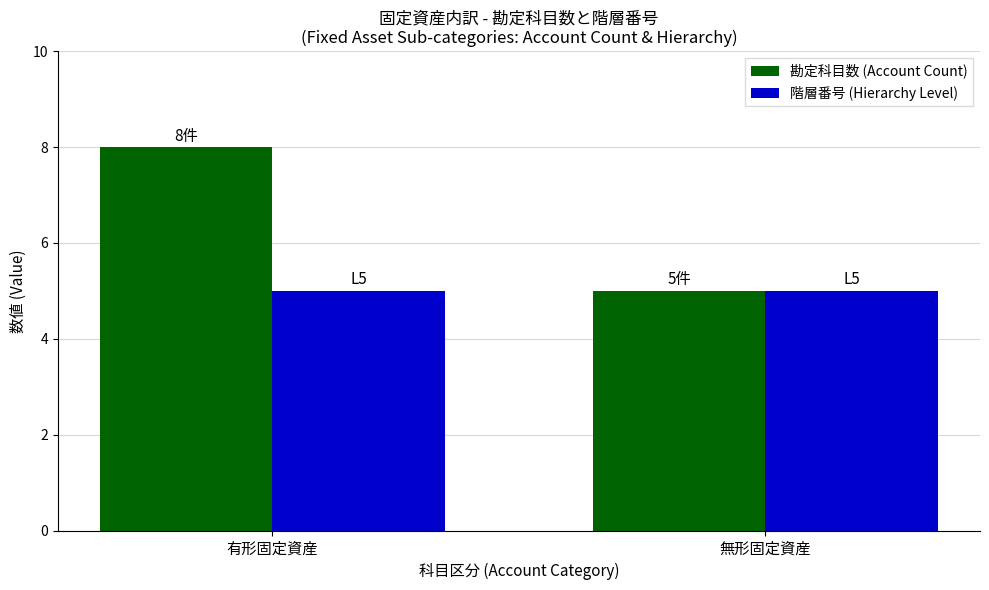

Are the bars horizontal?

No